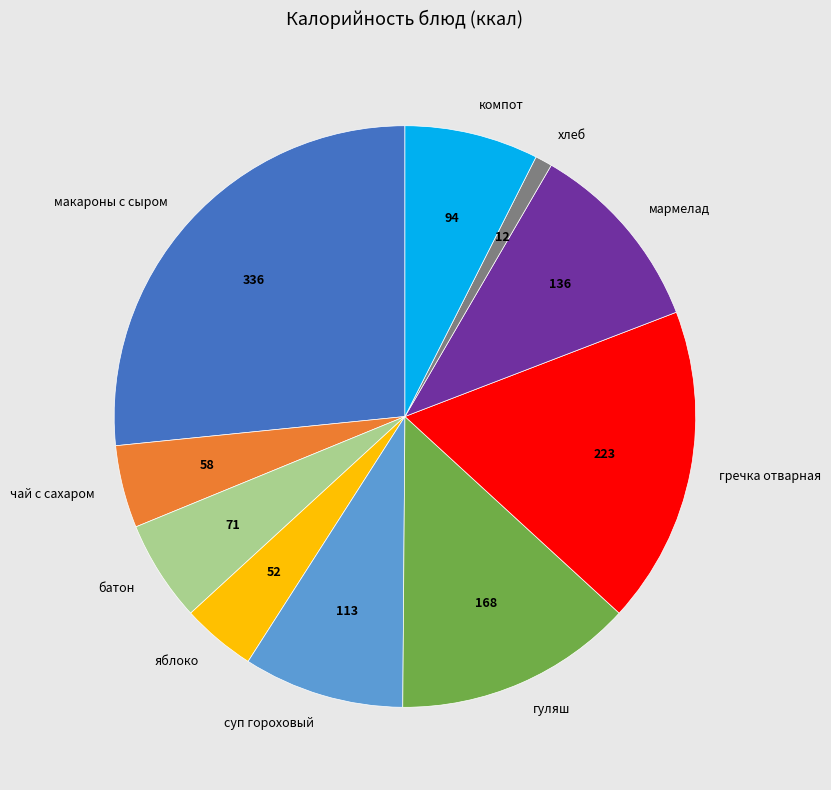

Does мармелад account for over 50% of the chart?

No